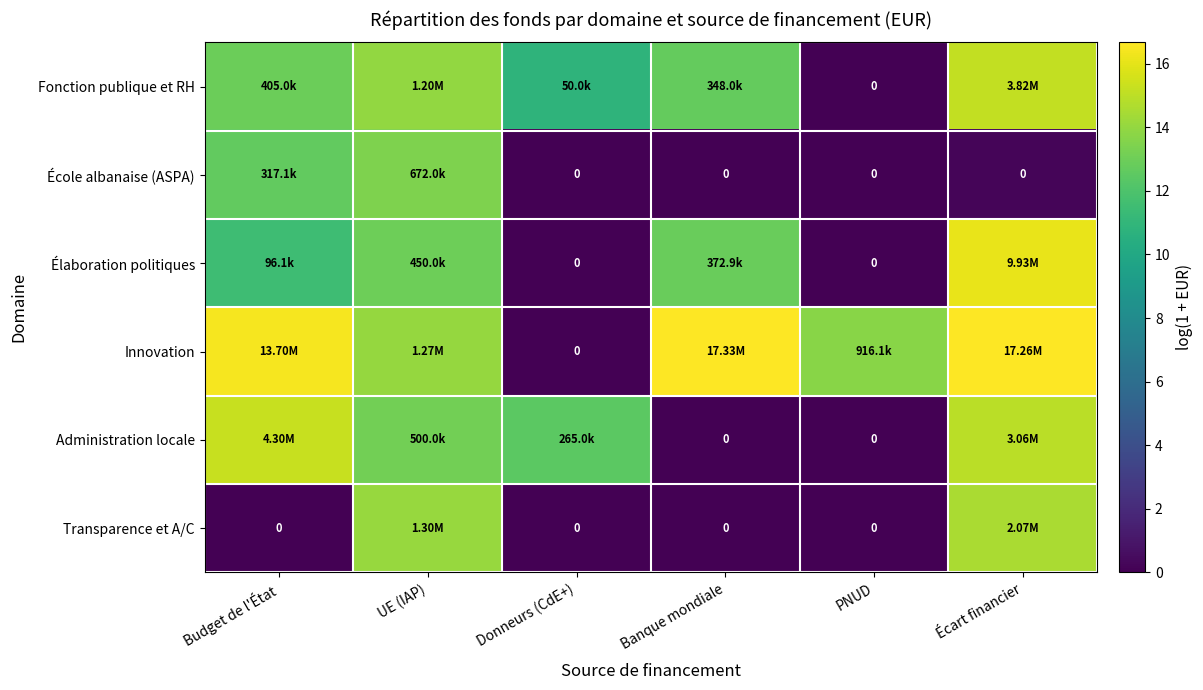

Rank the series by their maximum value, from lowest to highest.

École albanaise (ASPA), Transparence et A/C, Fonction publique et RH, Administration locale, Élaboration politiques, Innovation